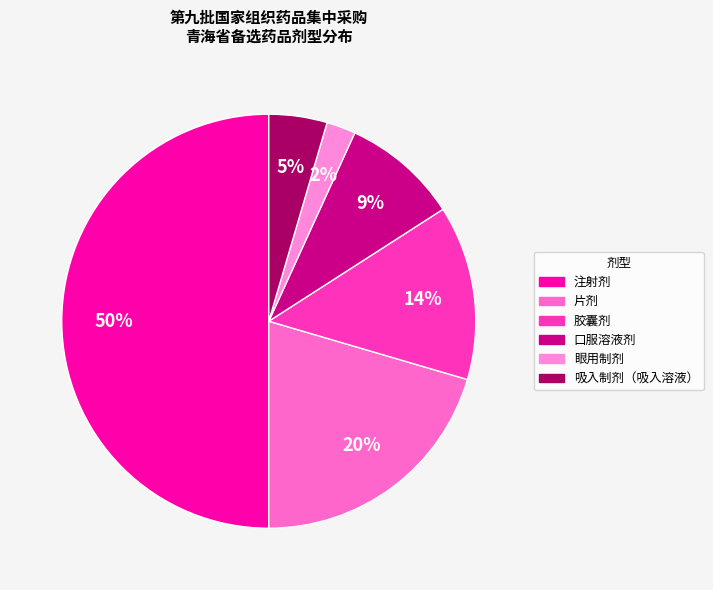

Which has a higher value, 口服溶液剂 or 眼用制剂?

口服溶液剂